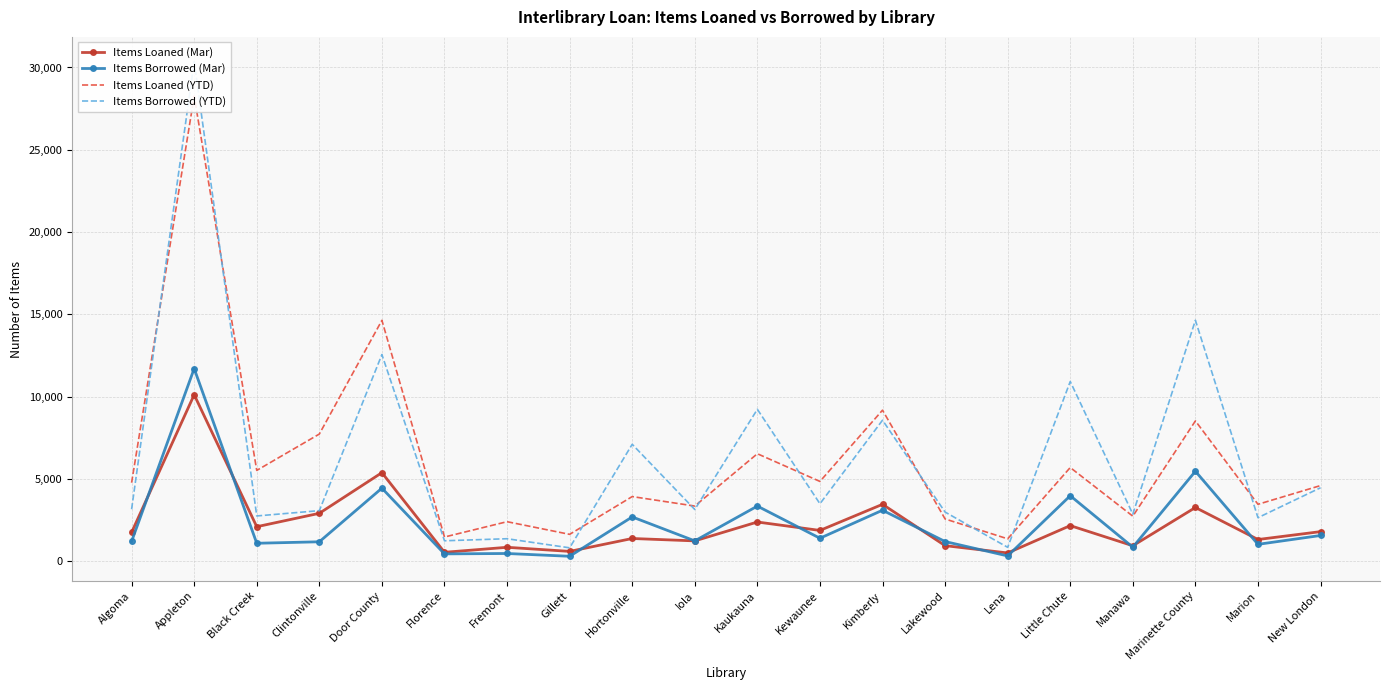

At which label does Items Loaned (YTD) reach its minimum?

Lena